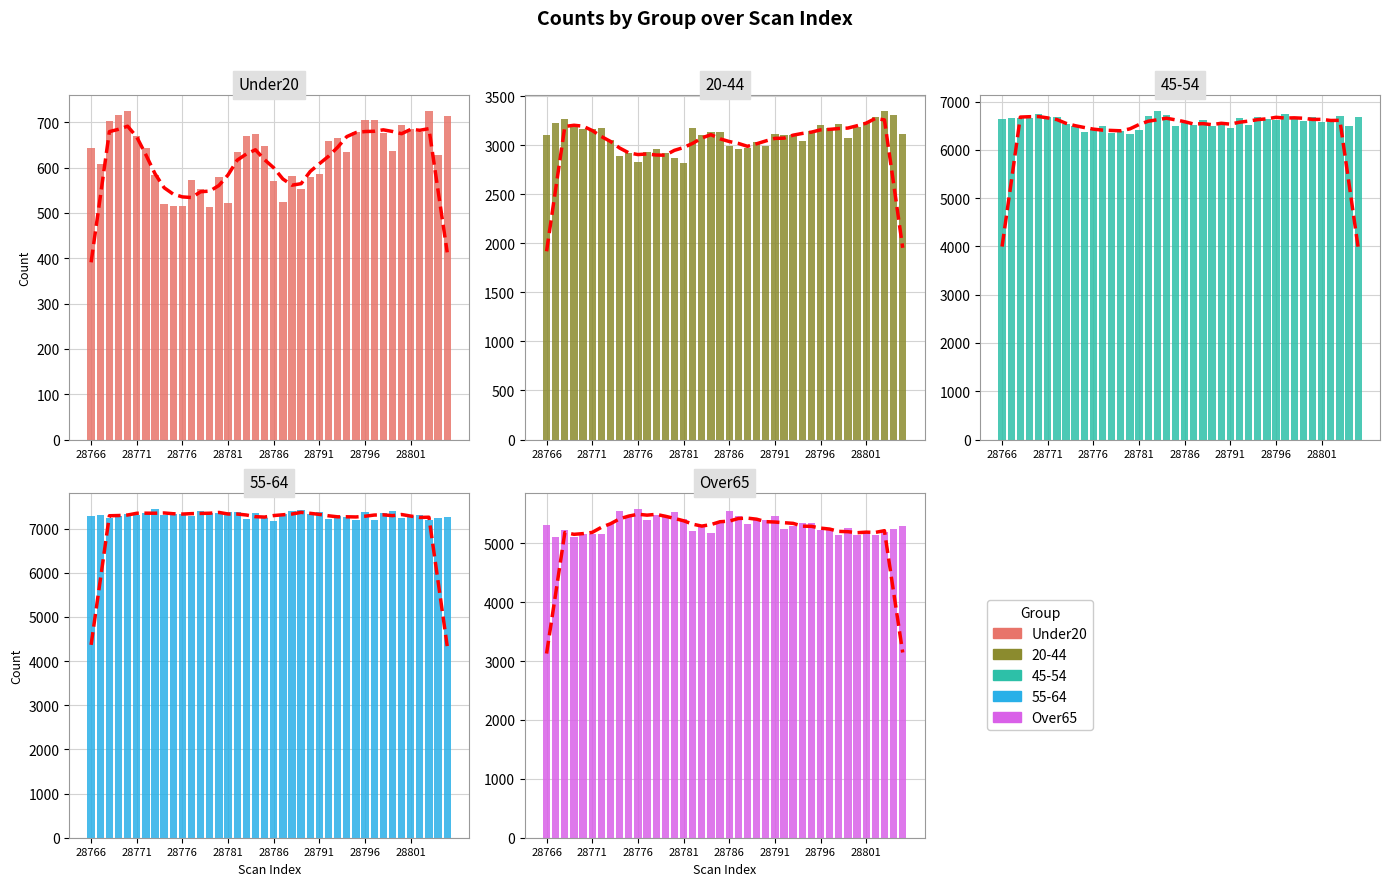

Which series has the largest range (max minus min)?

Over65